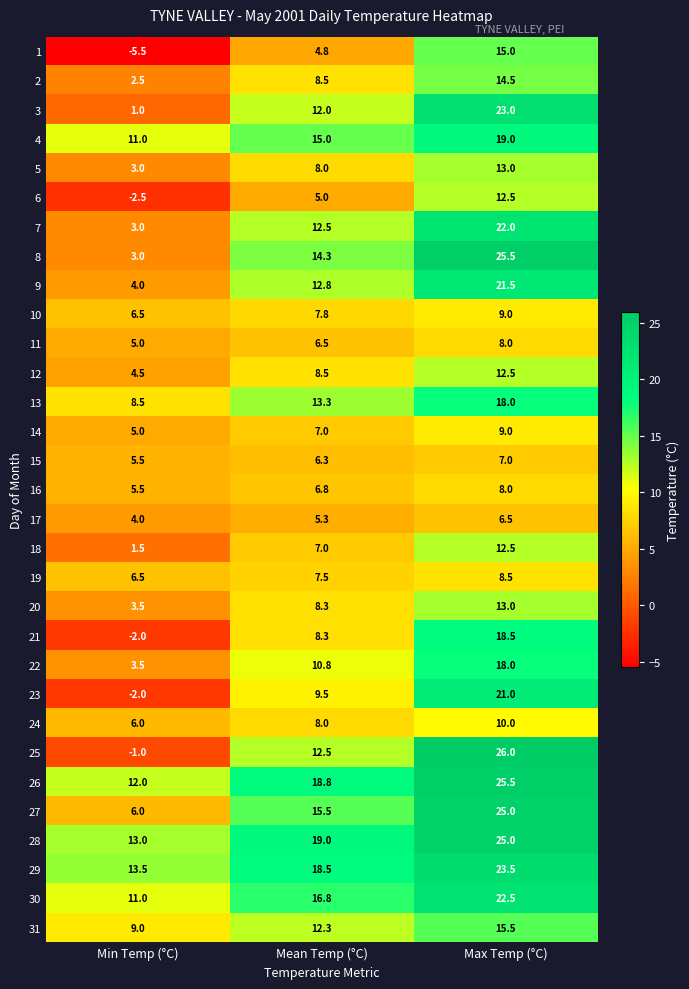

What is the sum of the 22 values at Min Temp (°C) and Max Temp (°C)?

21.5